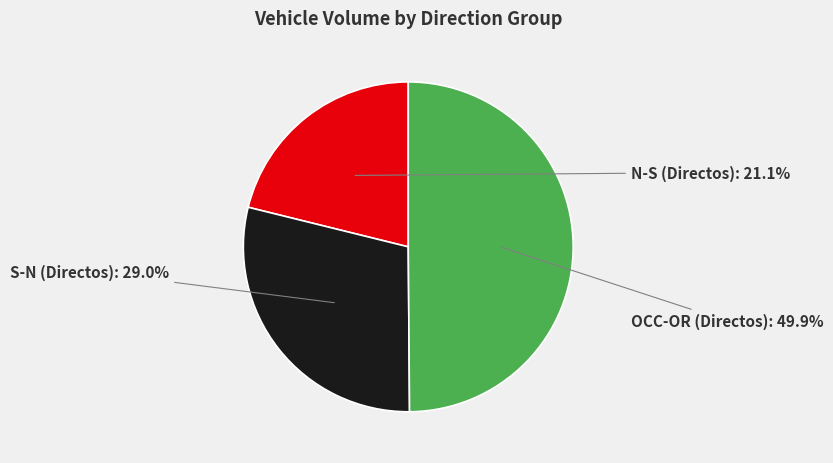

How many slices are in this pie chart?

3